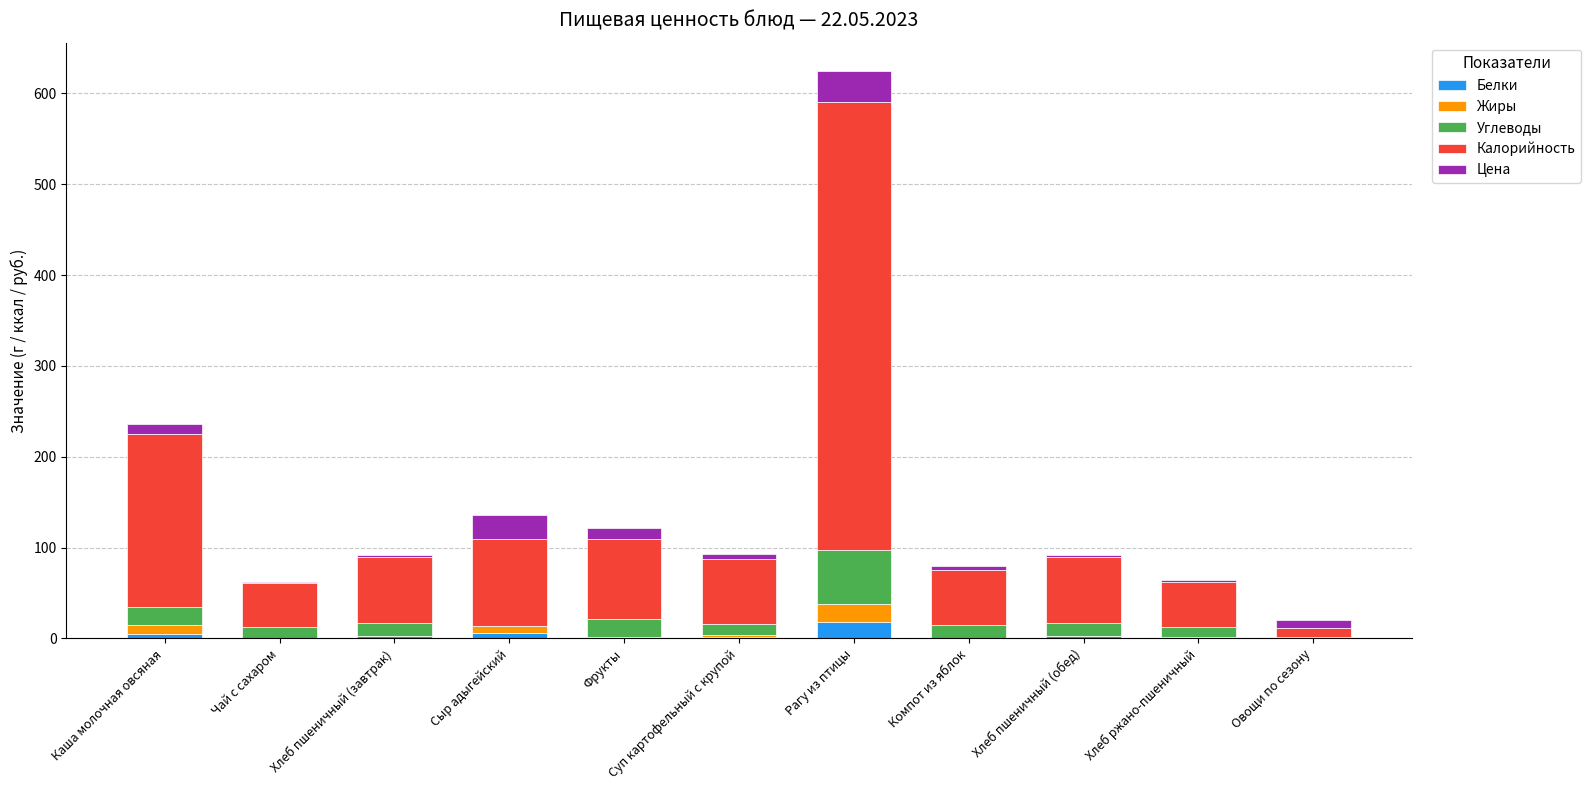

At which category is the sum across all series the highest?

Рагу из птицы